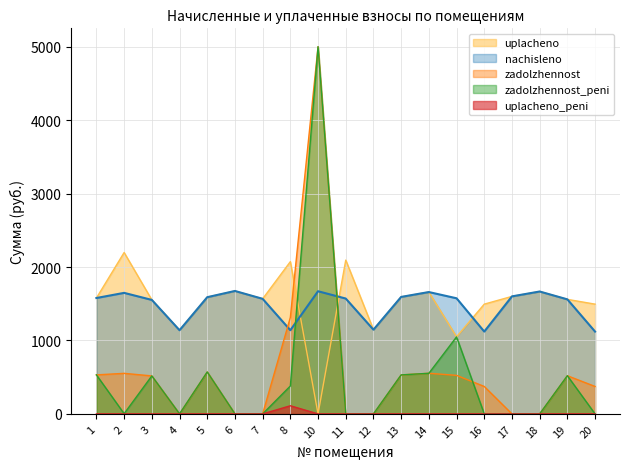

How many distinct data groups are displayed?

5